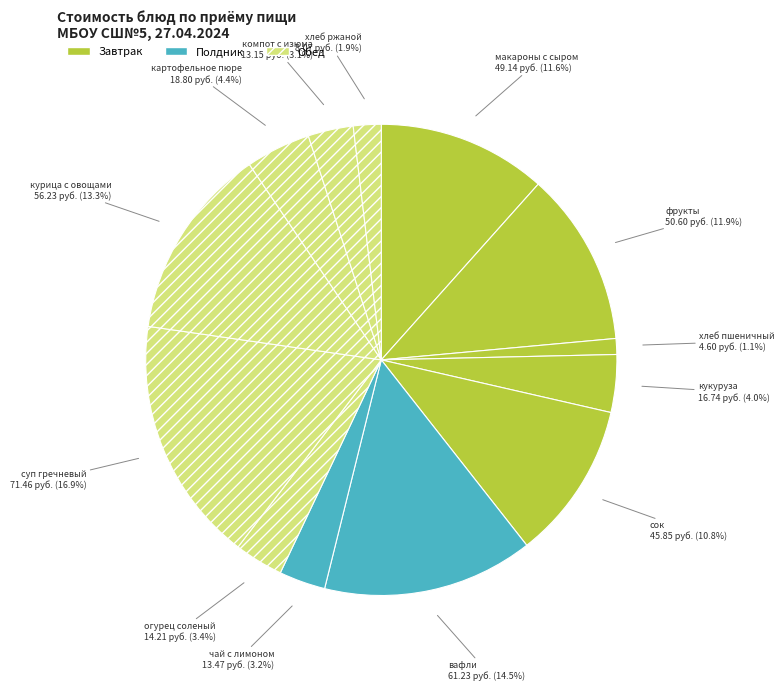

To the nearest percent, what percentage of the pie is чай с лимоном?

3%